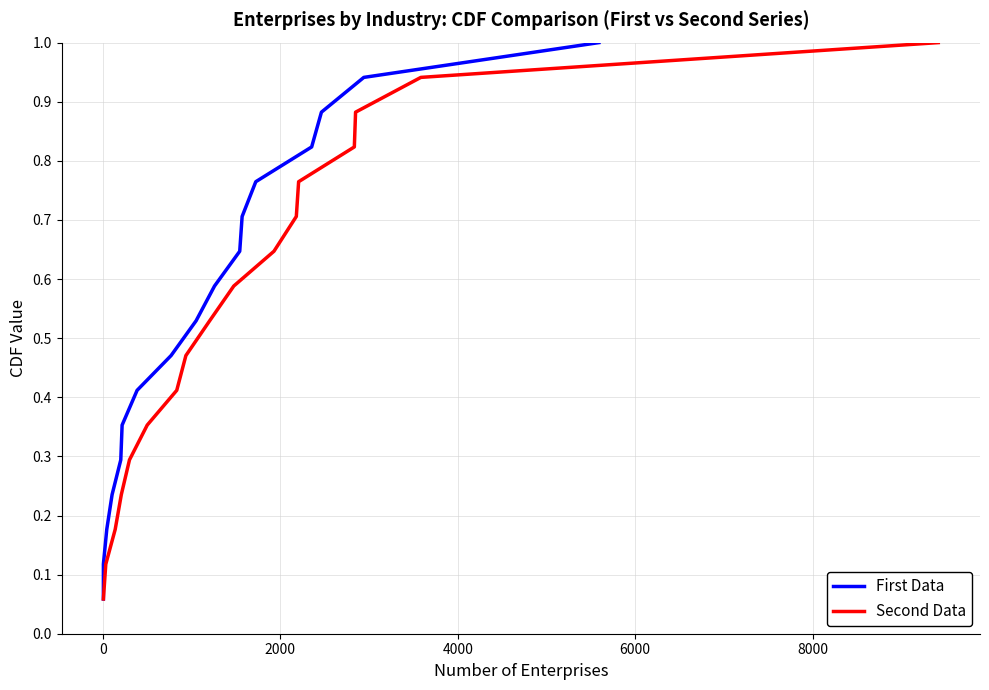

What is the difference between the maximum and second lowest values in the First Data series?

0.9